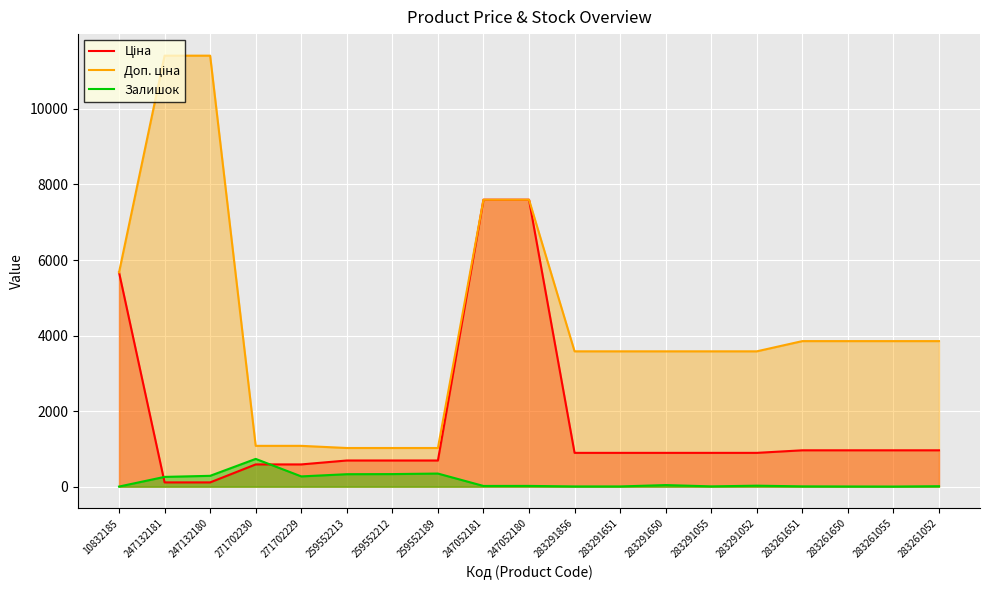

What are all the series names shown in the legend?

Ціна, Доп. ціна, Залишок